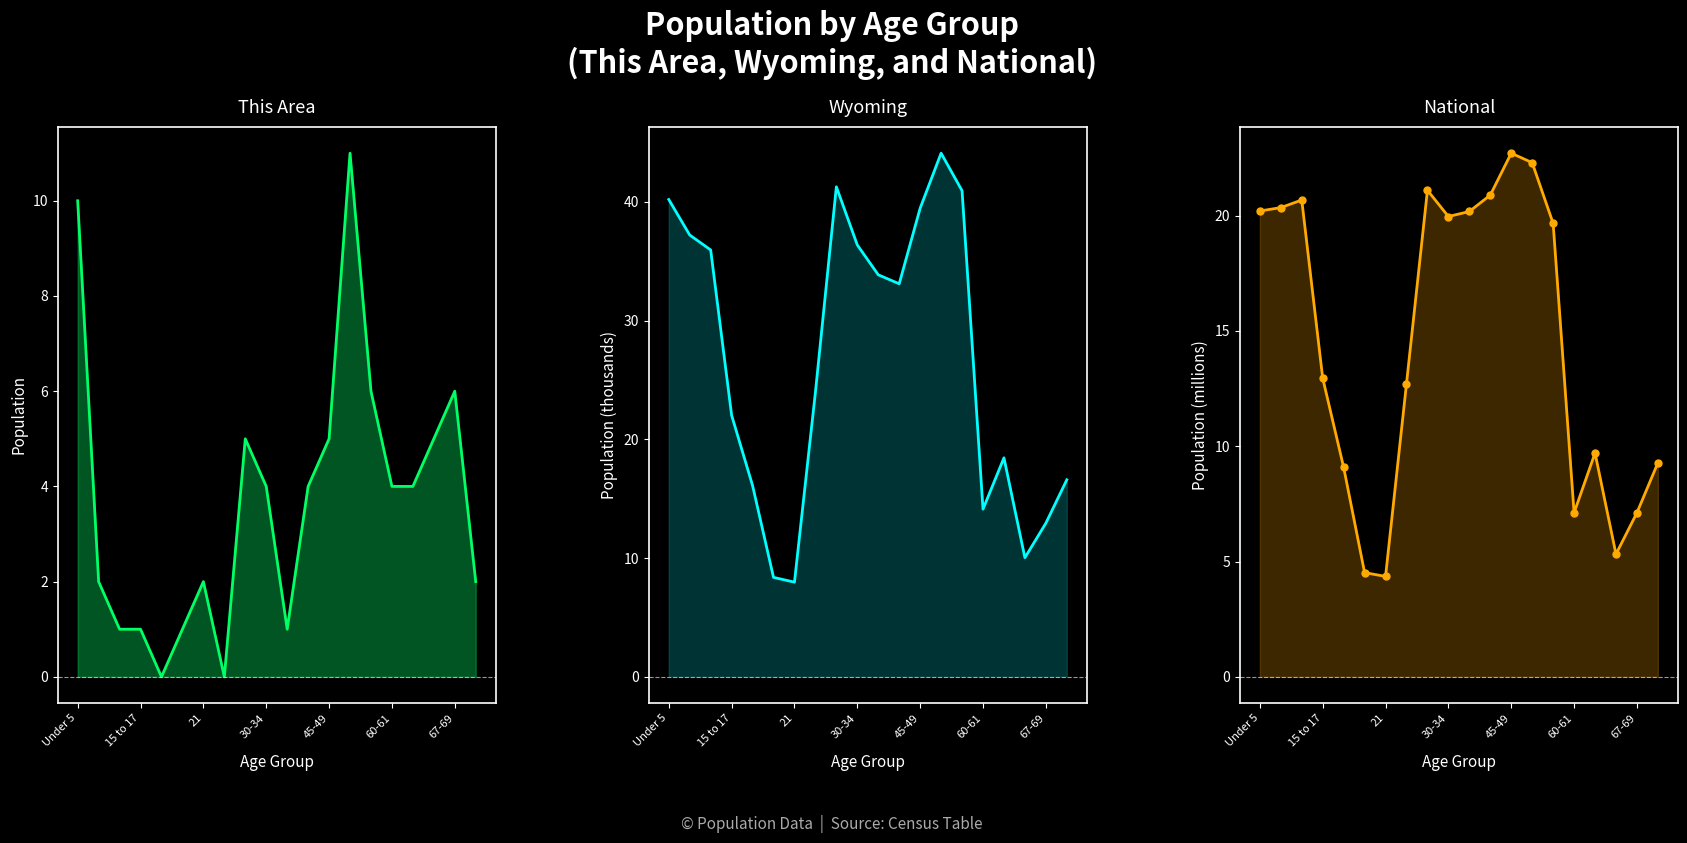

What is the sum of all Wyoming values?

533.1